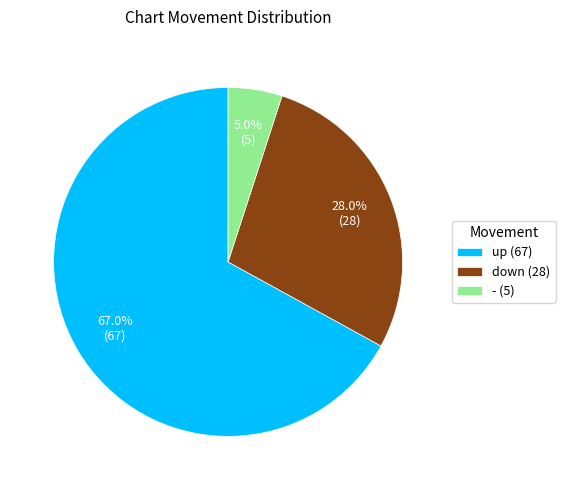

To the nearest percent, what portion does down represent?

28%